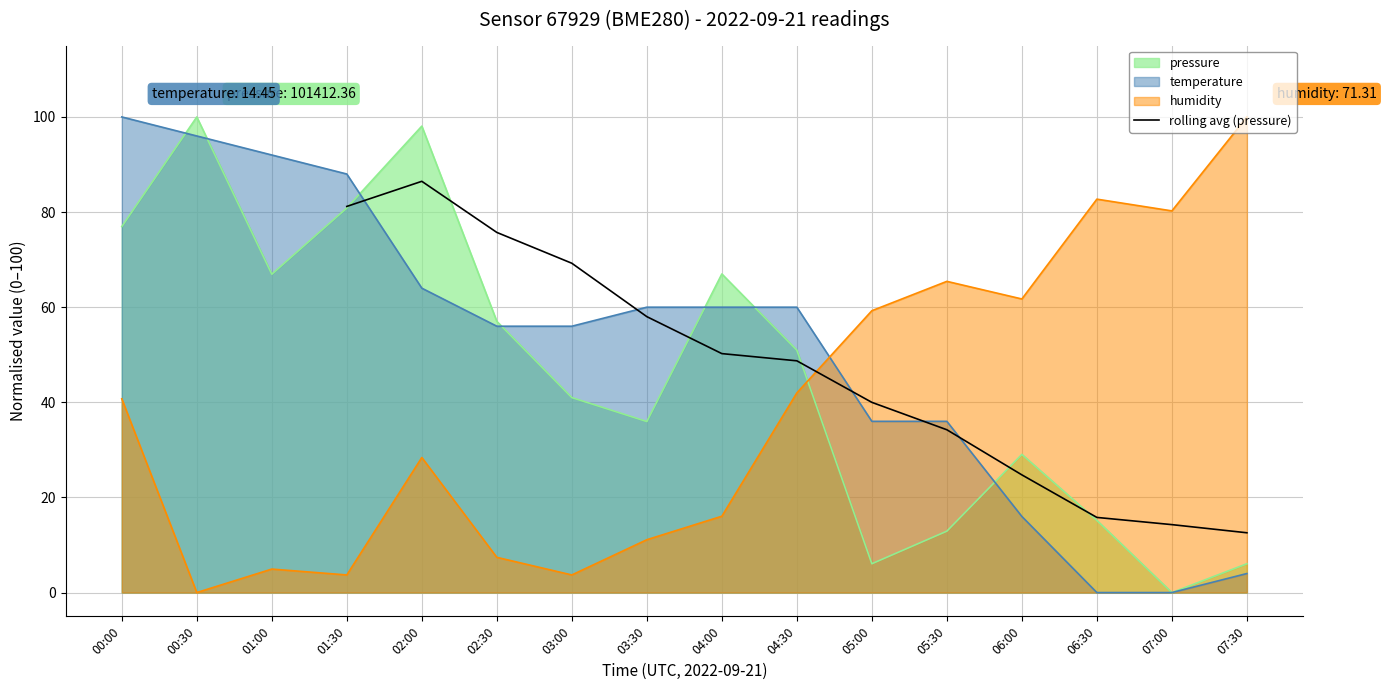

The value of rolling avg (pressure) at 04:30 is 48.7. True or false?

True